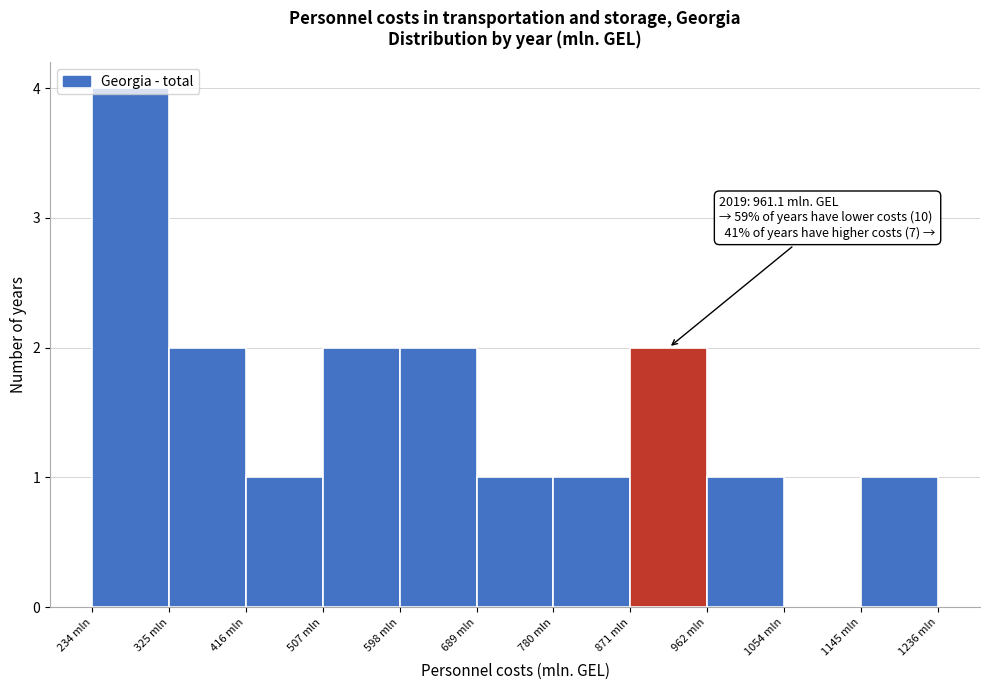

Which range on the x-axis has the tallest bar?

230 to 320